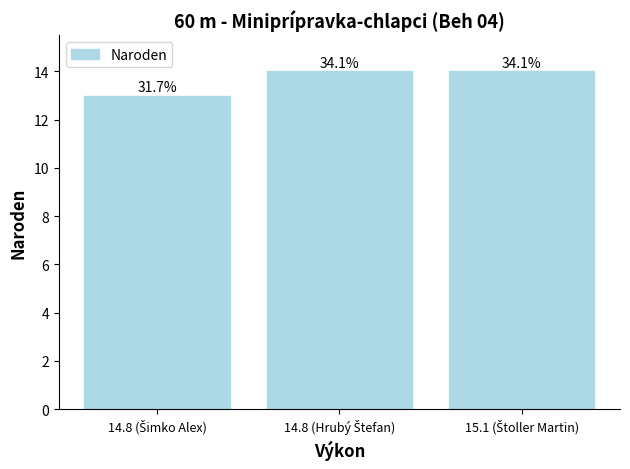

What position from the right is 14.8 (Šimko Alex)?

3